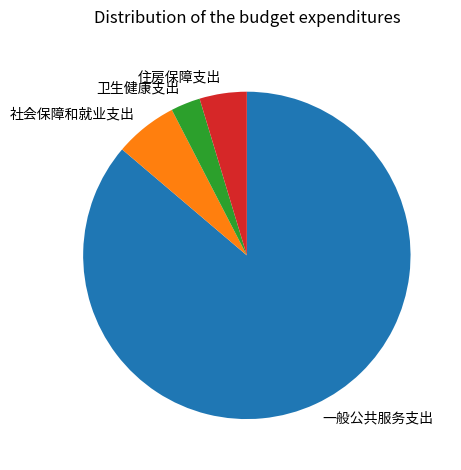

The 社会保障和就业支出 slice represents 6% of the pie. True or false?

True